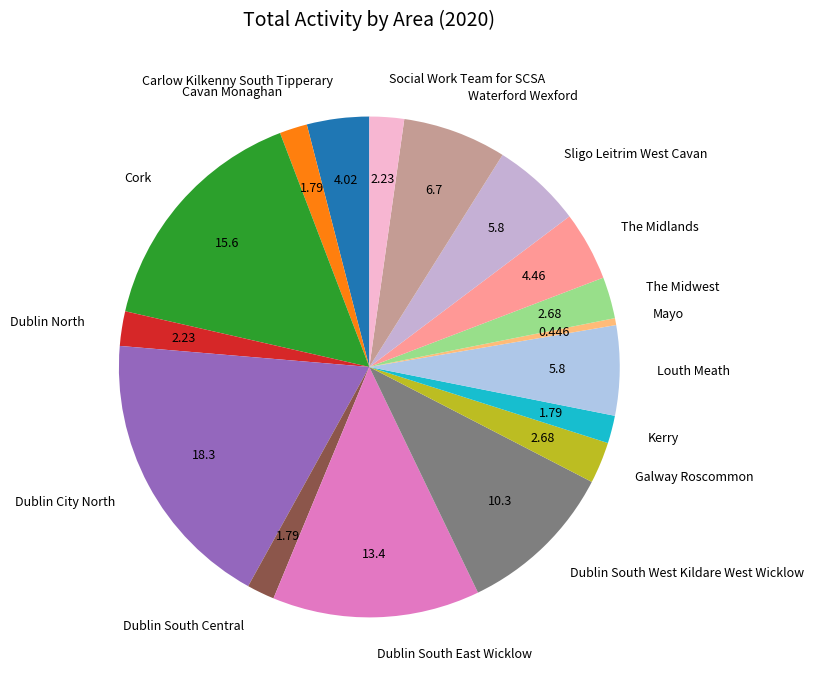

Combined, do Cork and Waterford Wexford account for over 50%?

No